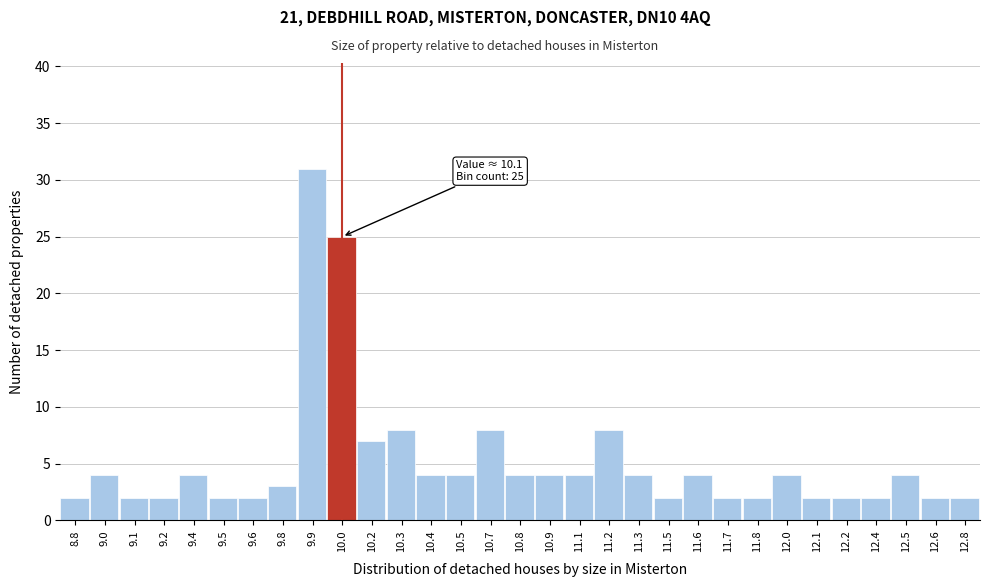

What is the change in value from 10.0 to 10.4?

-21